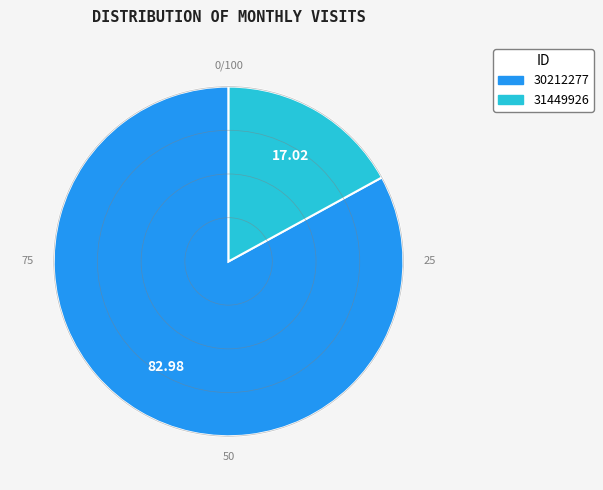

Combined, do 31449926 and 30212277 account for over 50%?

Yes